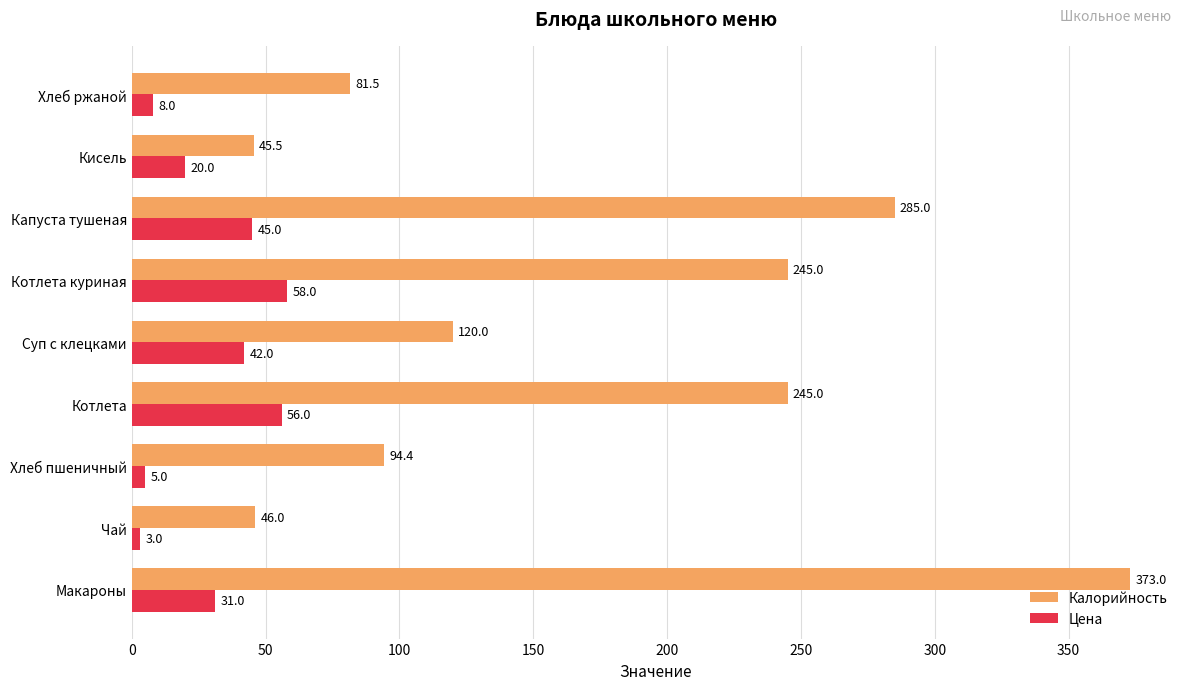

Which series has the widest spread of values?

Калорийность